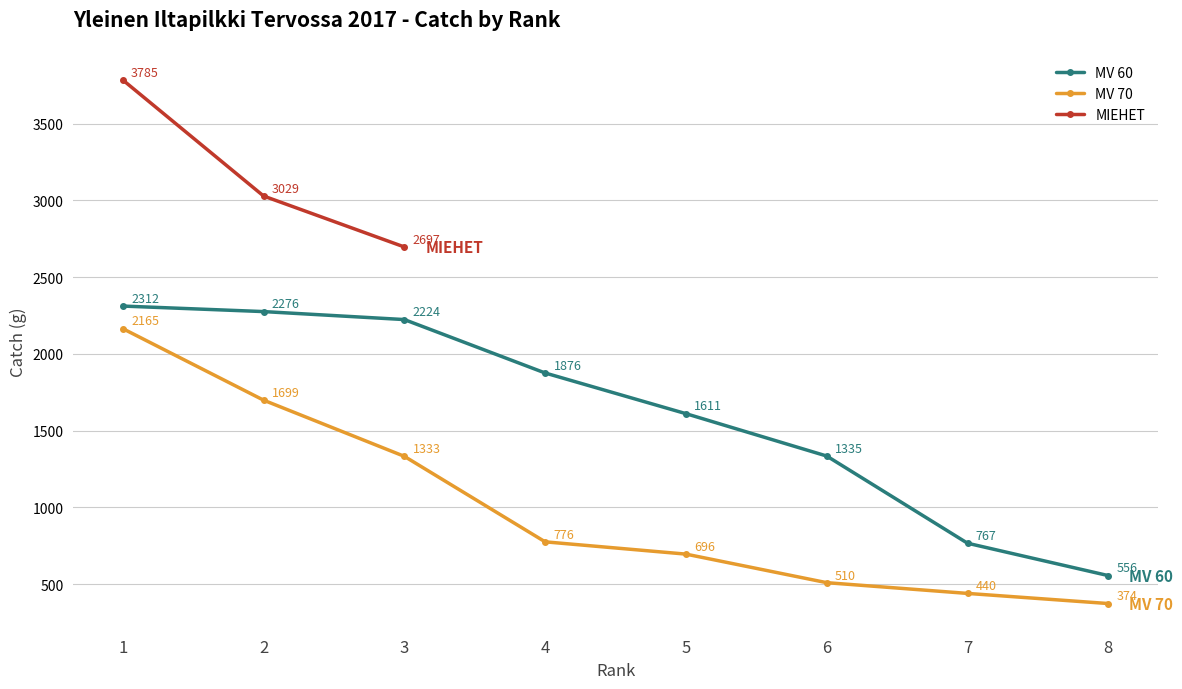

True or false: MV 70 and MV 60 cross at least once.

False